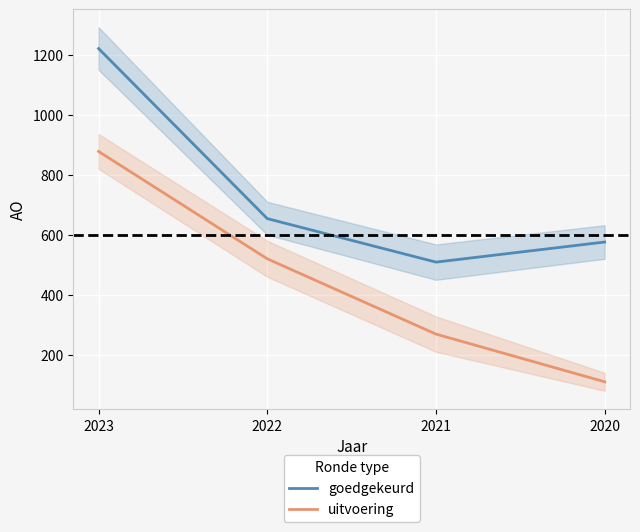

Does the chart display data point markers on the line(s)?

No